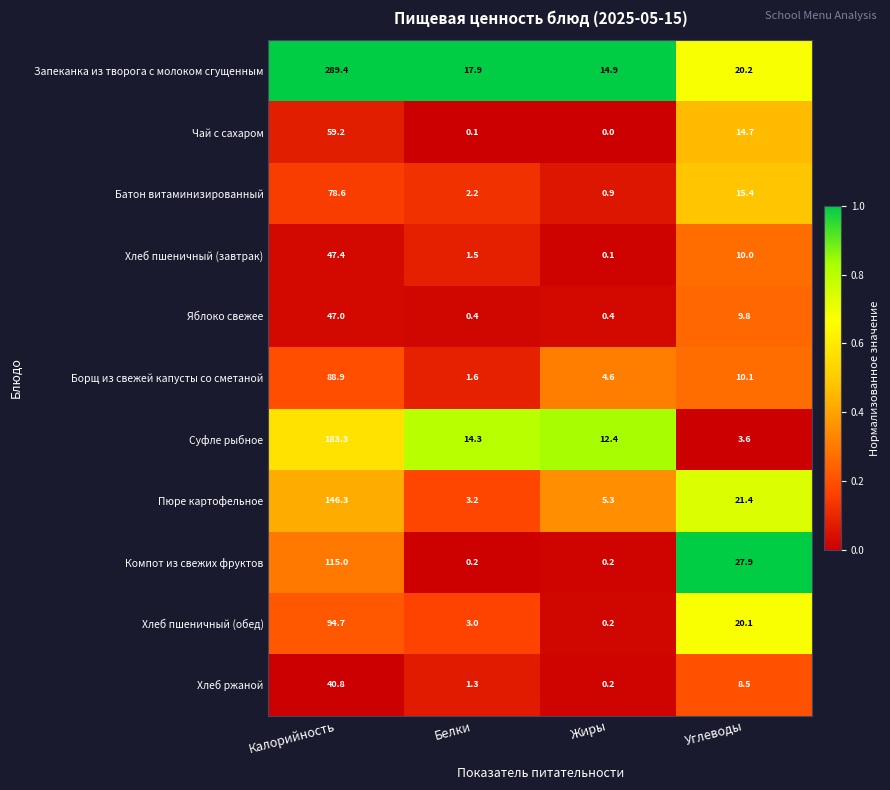

Between Калорийность and Жиры, which series saw the biggest shift?

Запеканка из творога с молоком сгущенным